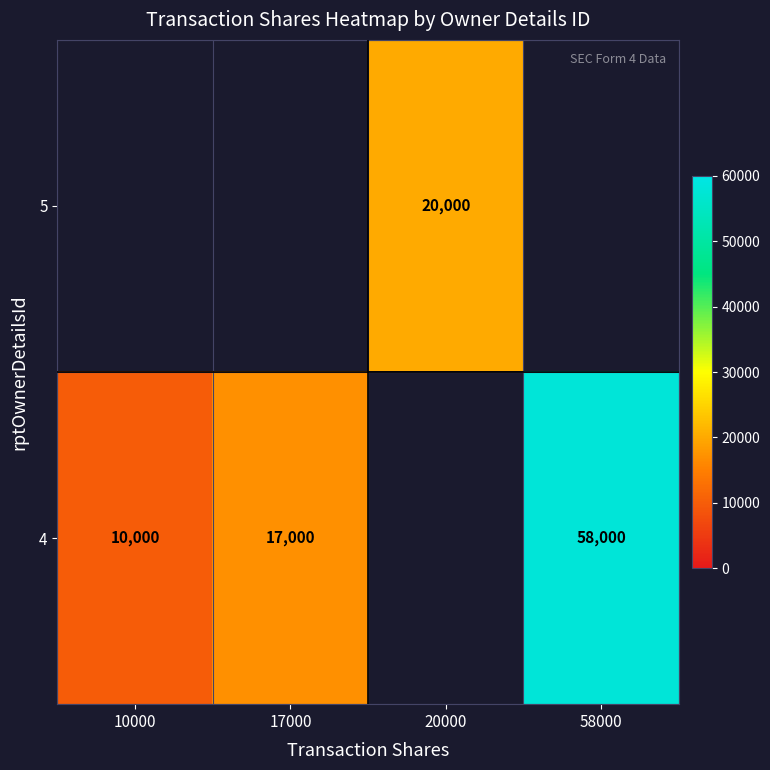

True or false: 4 has a value of 58000 at 58000.

True